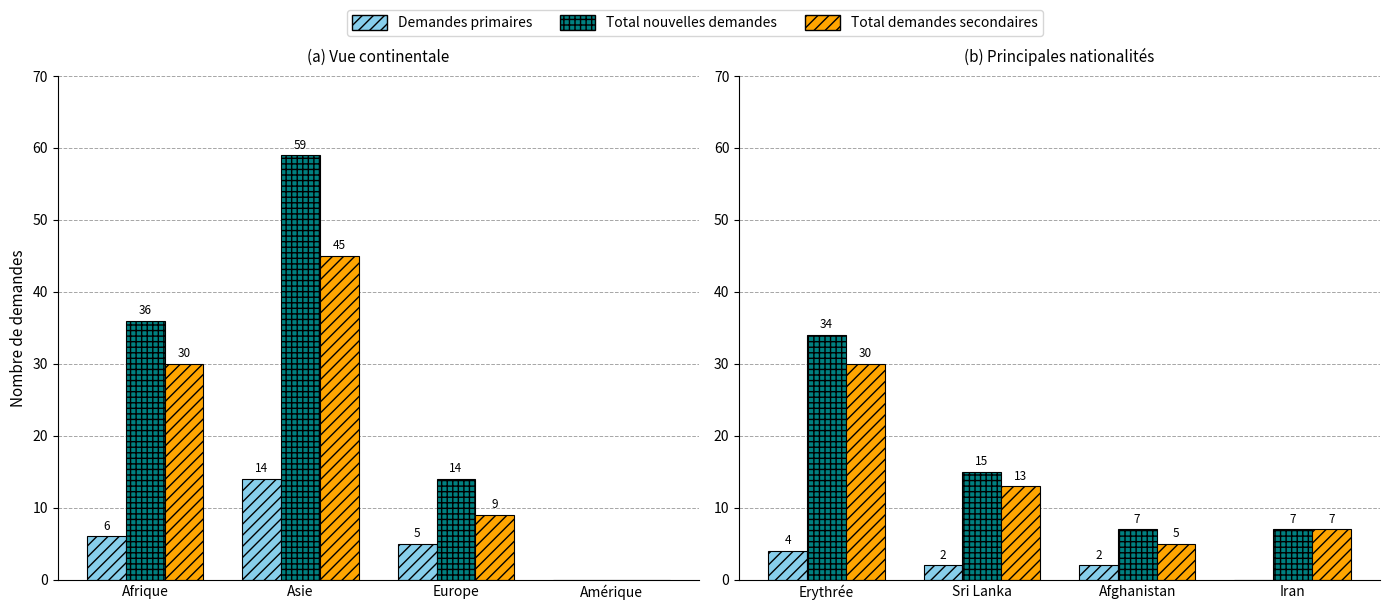

What is the value of the Total demandes secondaires bar at the 1st from the left?

30